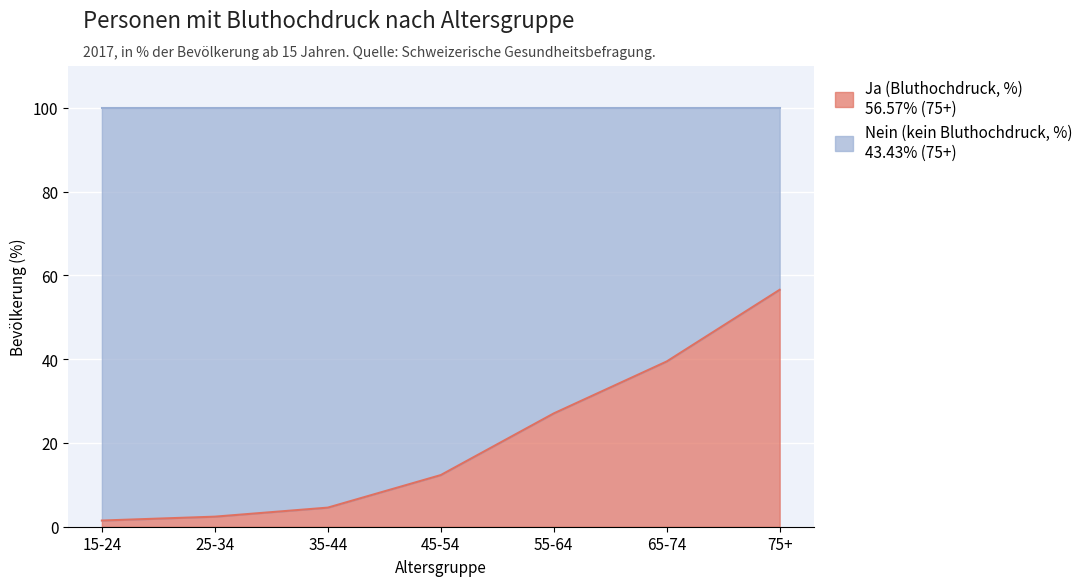

Which label corresponds to the smallest value in the chart?

15-24